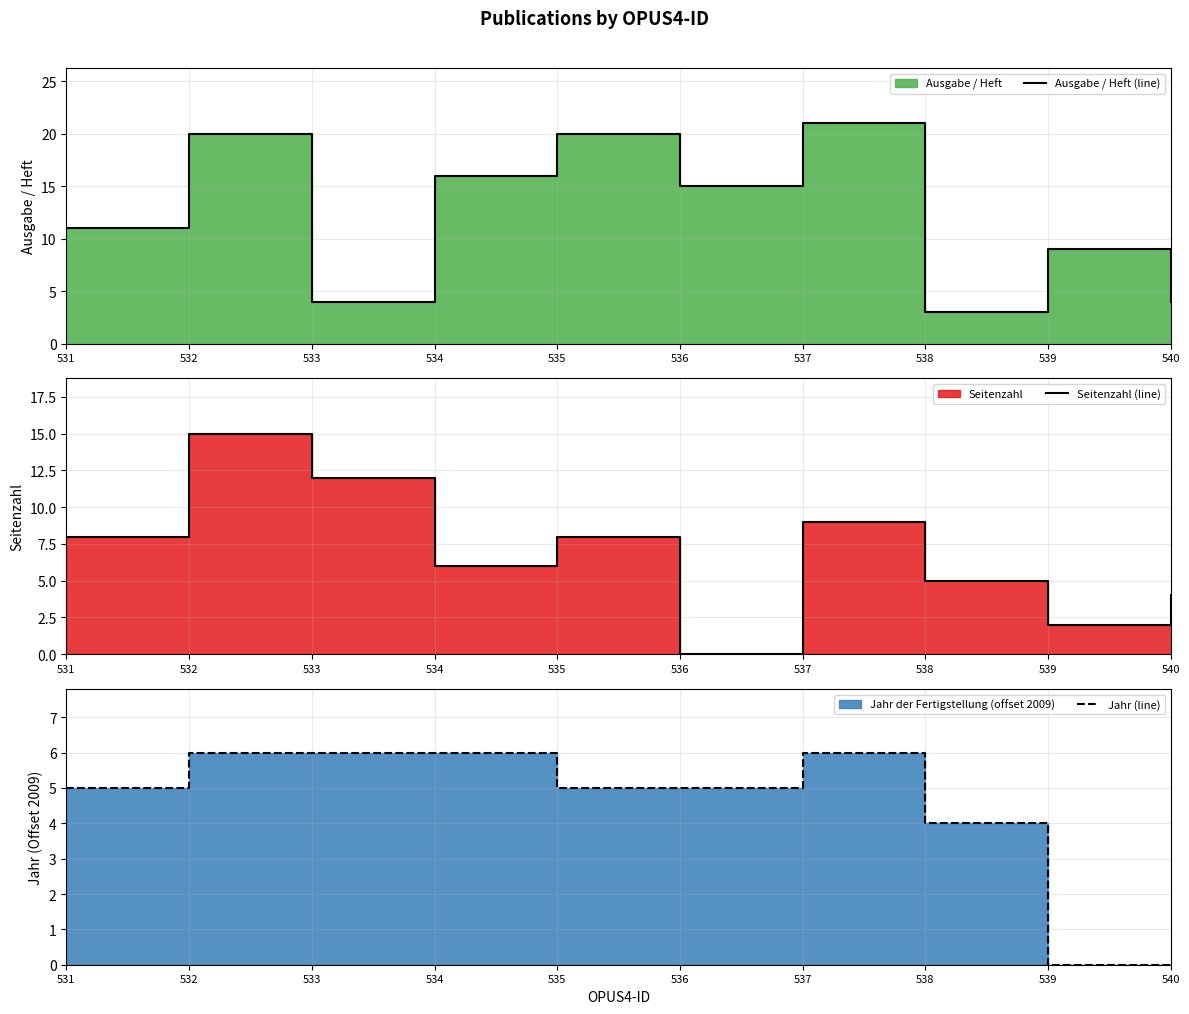

How many lines are shown in the chart?

3